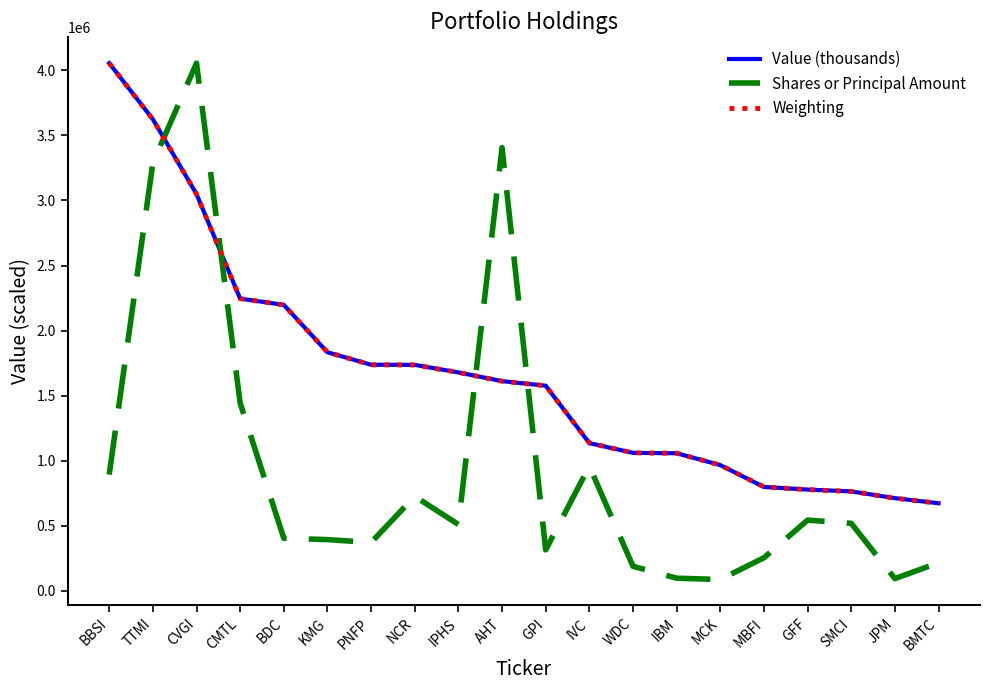

Does the chart have visible grid lines?

No